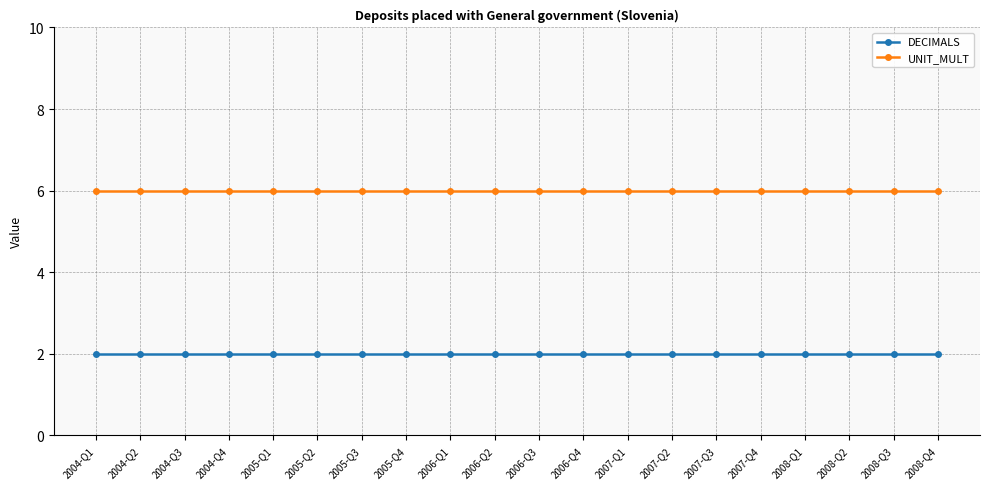

What are all the series names shown in the legend?

DECIMALS, UNIT_MULT